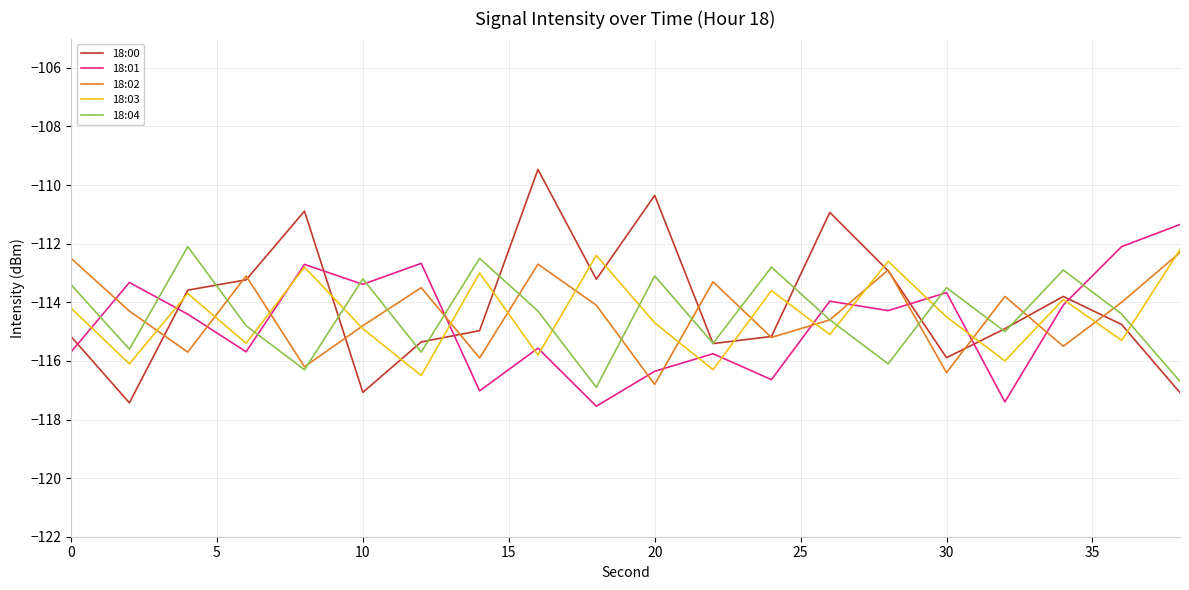

Which series ends up on top after the final intersection of 18:01 and 18:00?

18:01